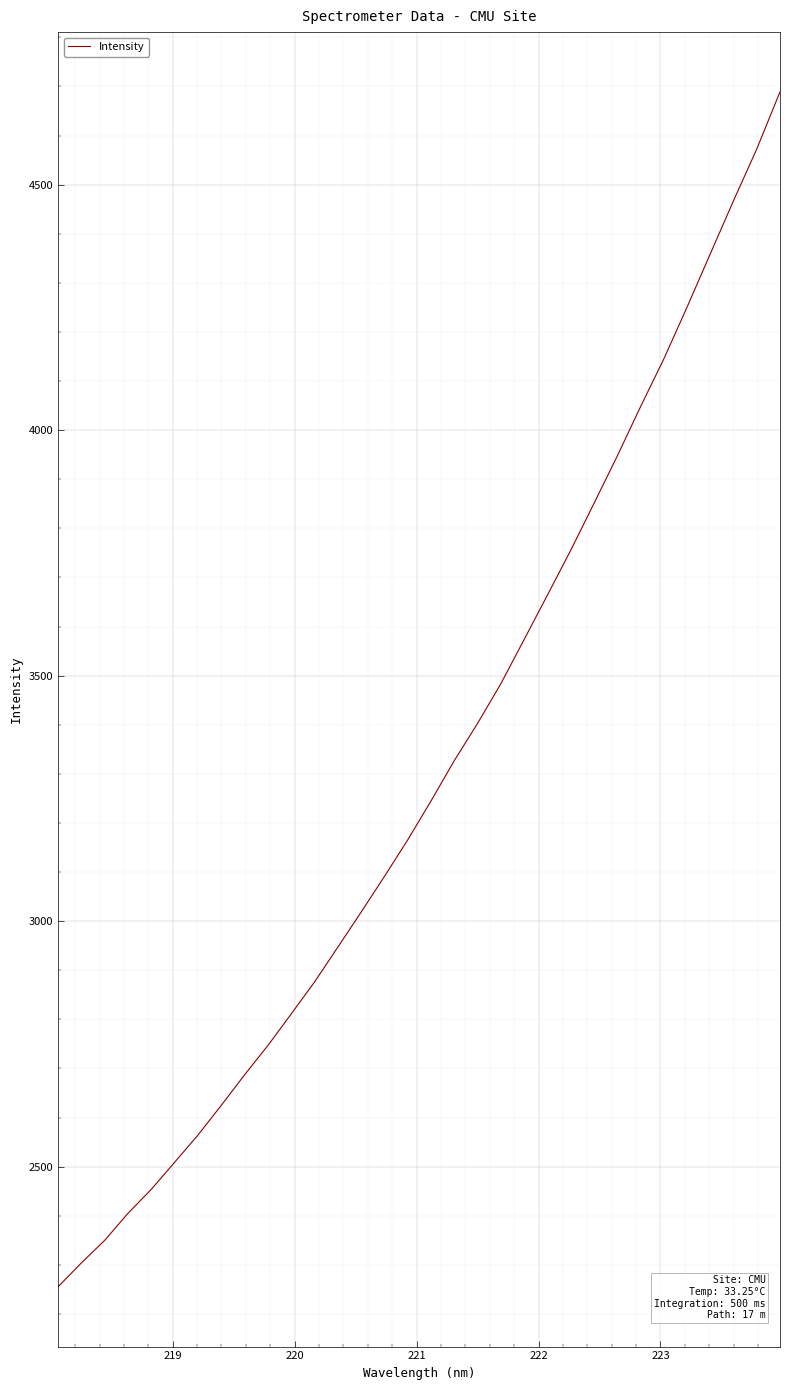

Does the chart have visible grid lines?

Yes